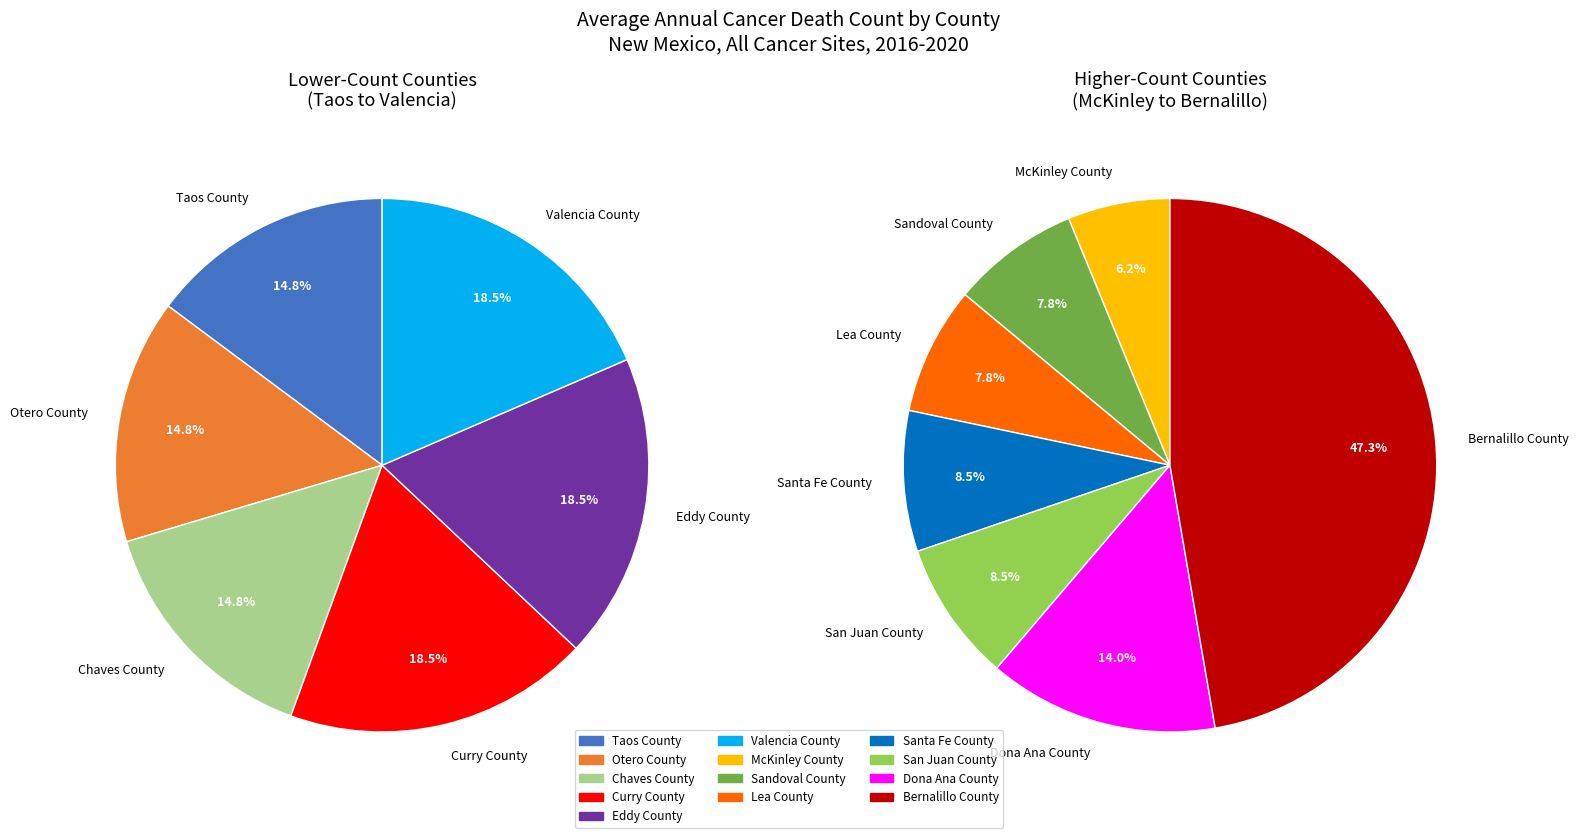

Count the number of slices in the pie.

13